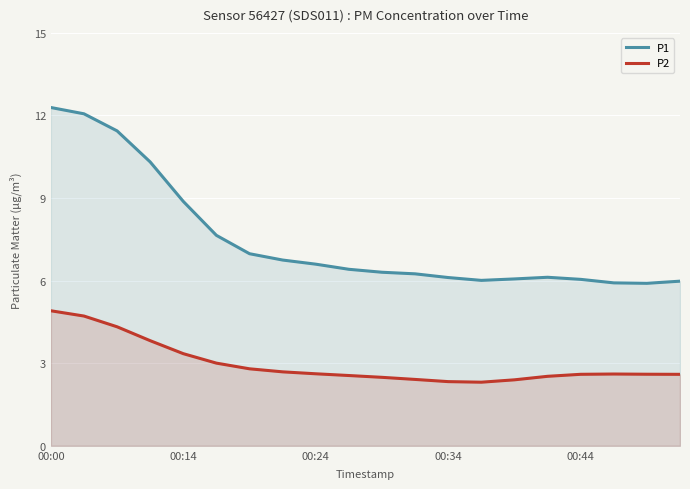

What is the value of the P1 point at the 3rd from the left?

11.4